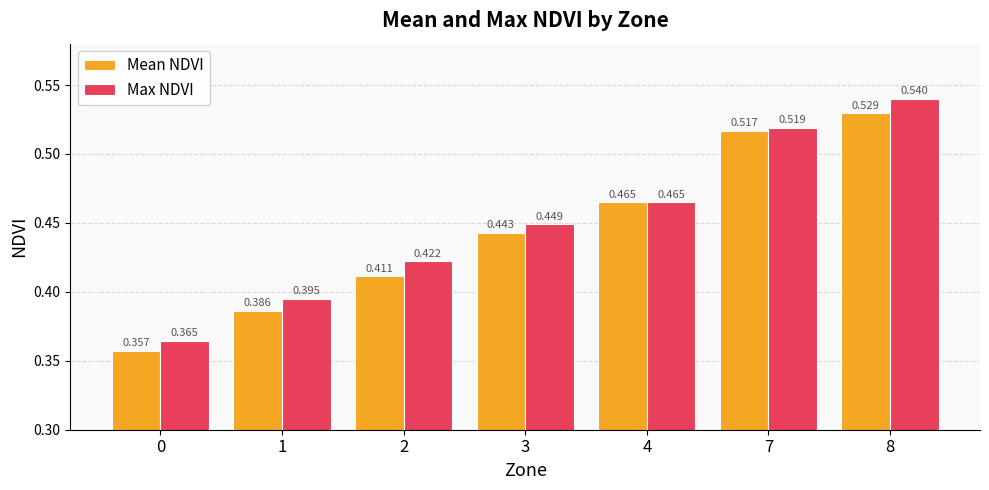

At 8, list the series in order from largest to smallest.

Max NDVI, Mean NDVI